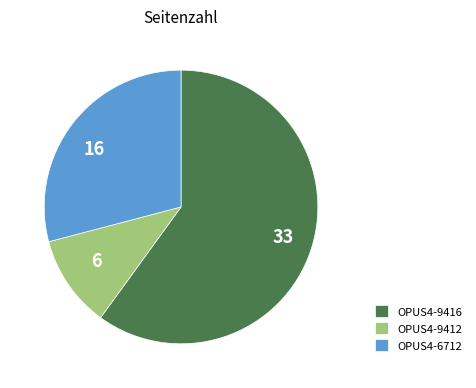

Which has a higher value, 16 or 33?

33